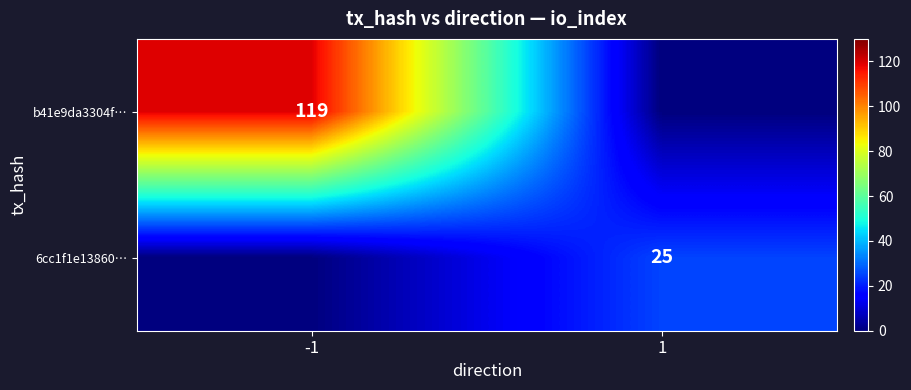

The value of 6cc1f1e13860… at 1 is 25. True or false?

True